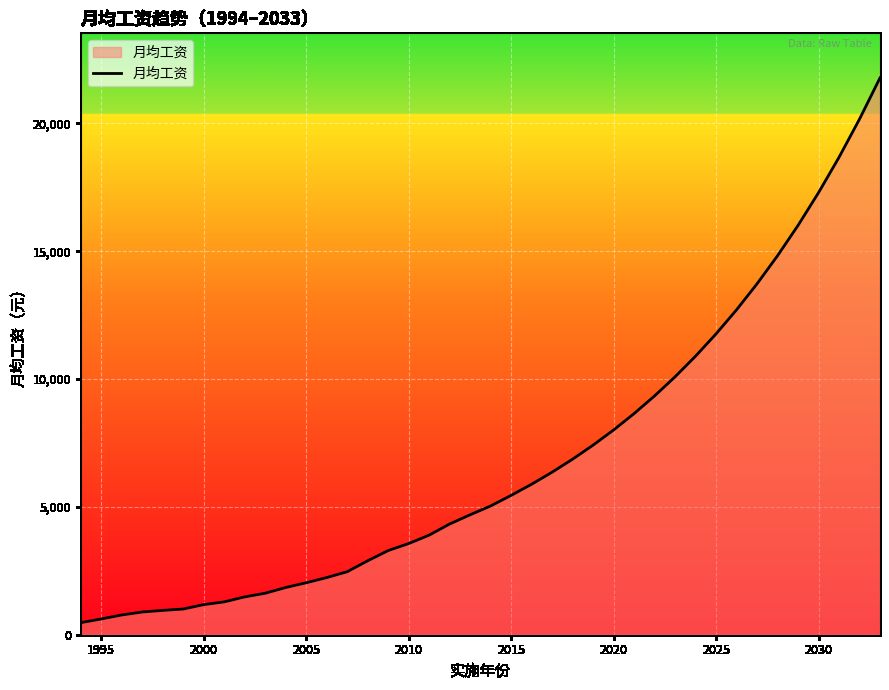

What is the minimum value shown in the chart?

471